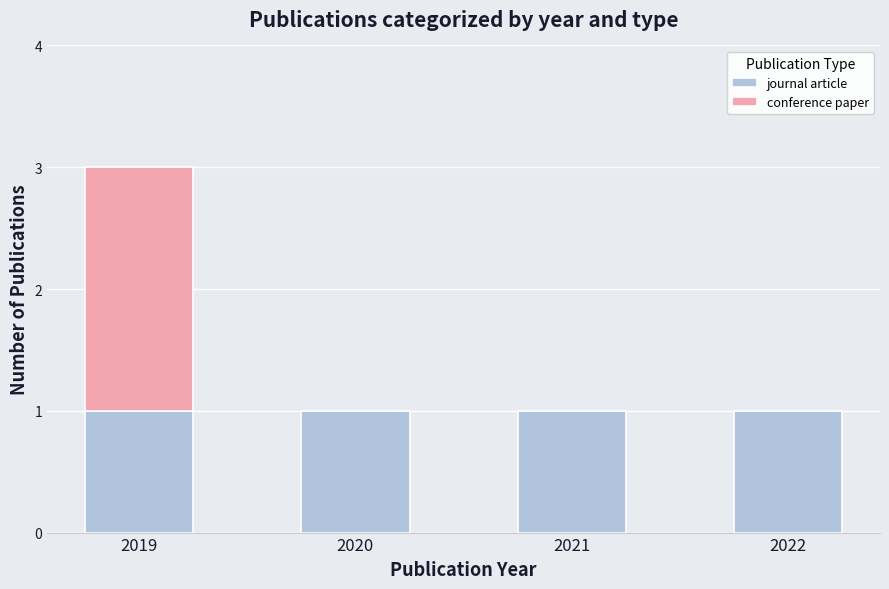

What is the total value across all series at 2019?

3